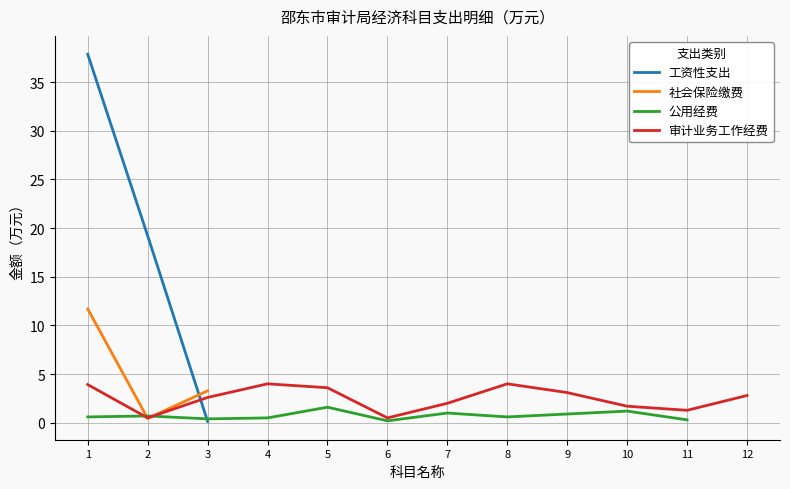

Where do 公用经费 and 审计业务工作经费 first cross each other?

1 and 2